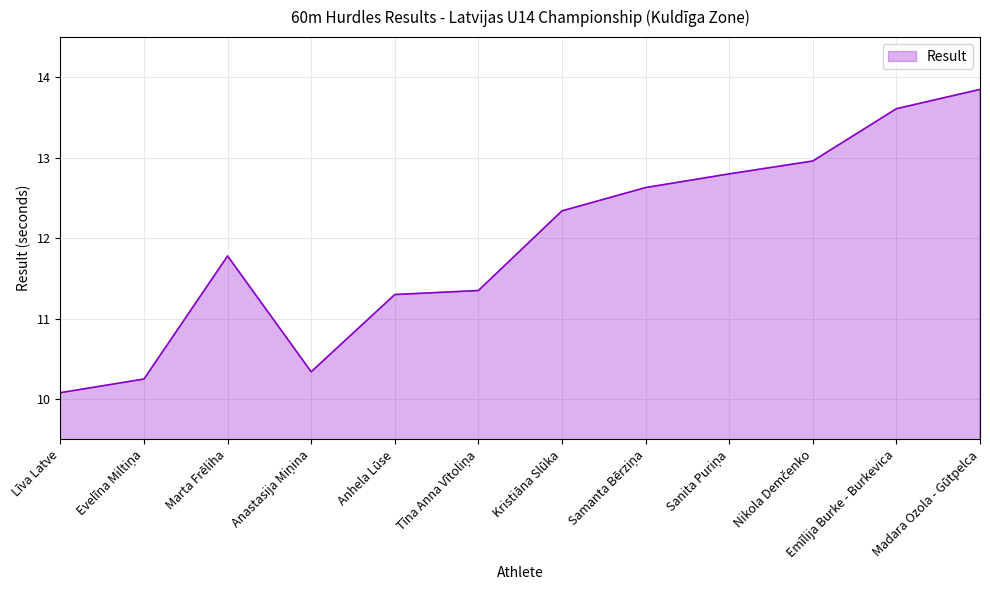

What position from the right is Līva Latve?

12